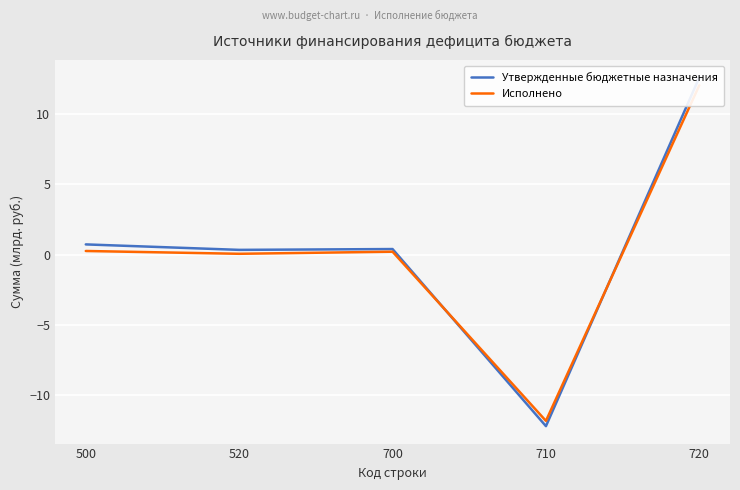

Which has a higher value, 520 or 500?

500